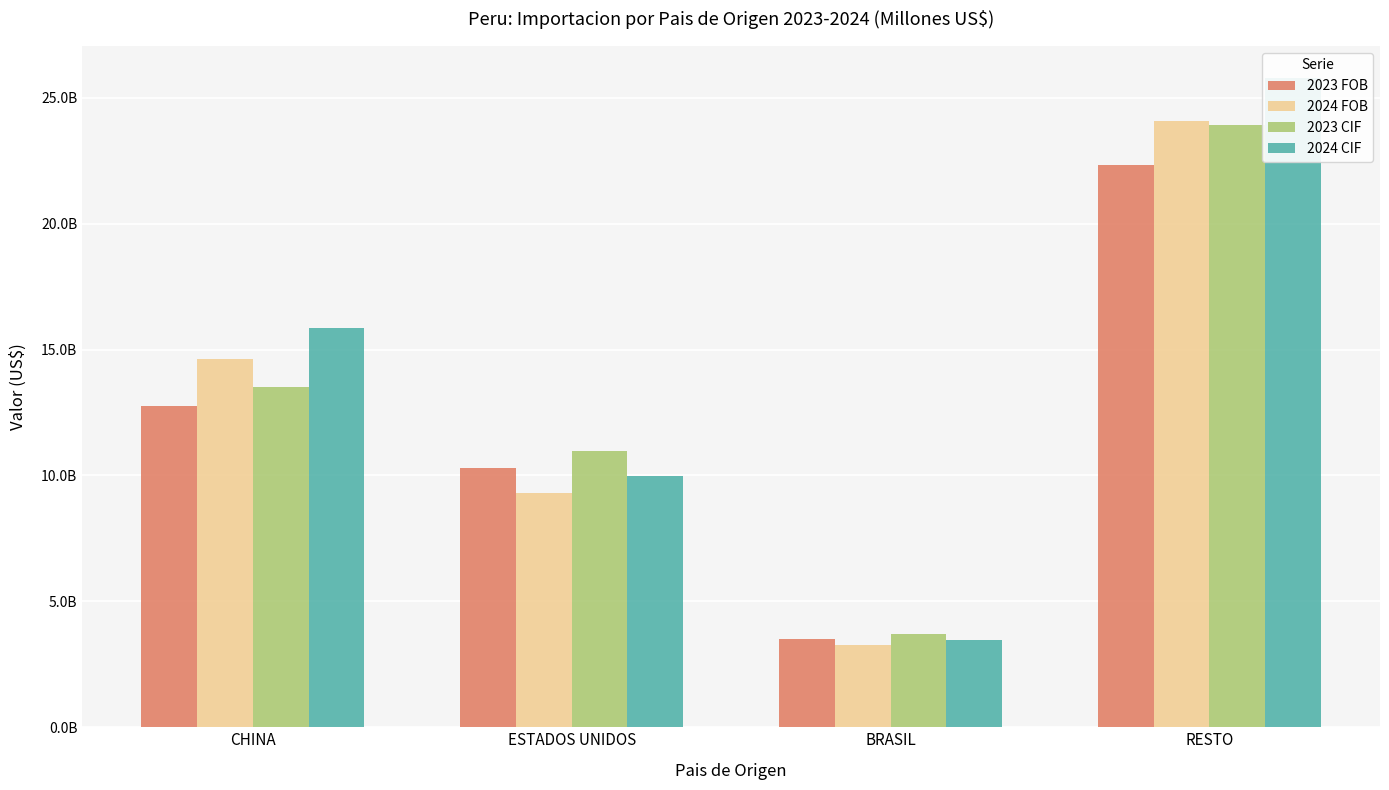

How many bars are there in each group?

4